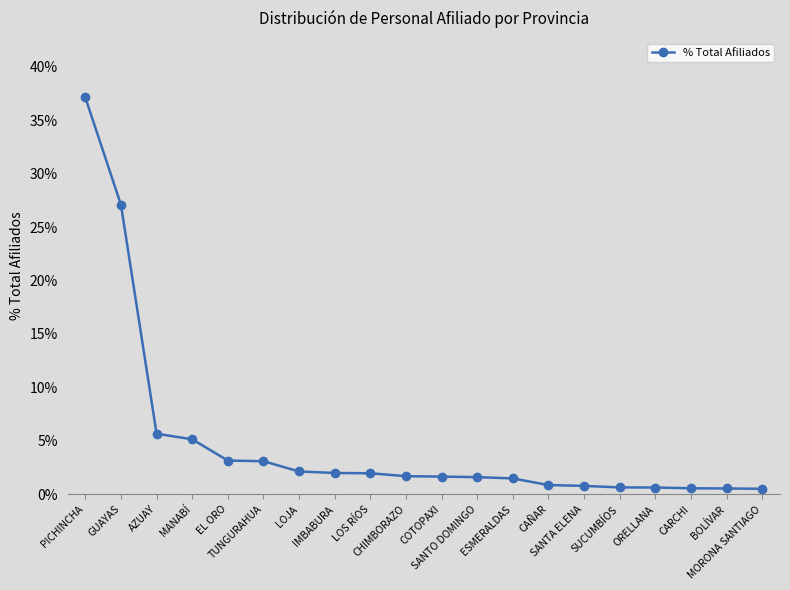

Rank the categories by value from highest to lowest.

PICHINCHA, GUAYAS, AZUAY, MANABÍ, EL ORO, TUNGURAHUA, LOJA, IMBABURA, LOS RÍOS, CHIMBORAZO, COTOPAXI, SANTO DOMINGO, ESMERALDAS, CAÑAR, SANTA ELENA, SUCUMBÍOS, ORELLANA, CARCHI, BOLÍVAR, MORONA SANTIAGO